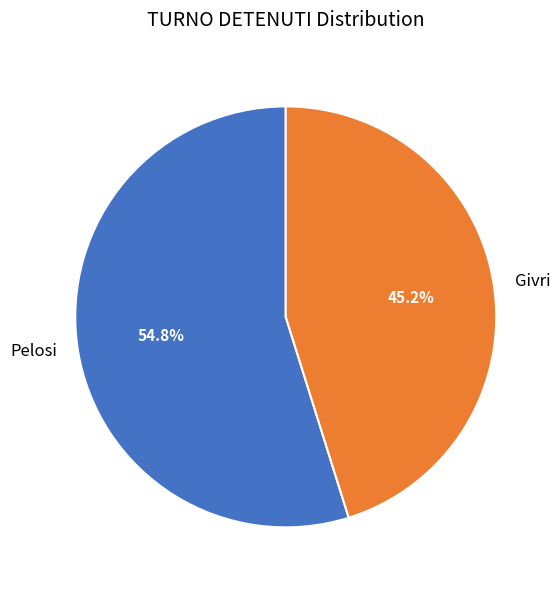

True or false: Pelosi accounts for 64% of the total.

False